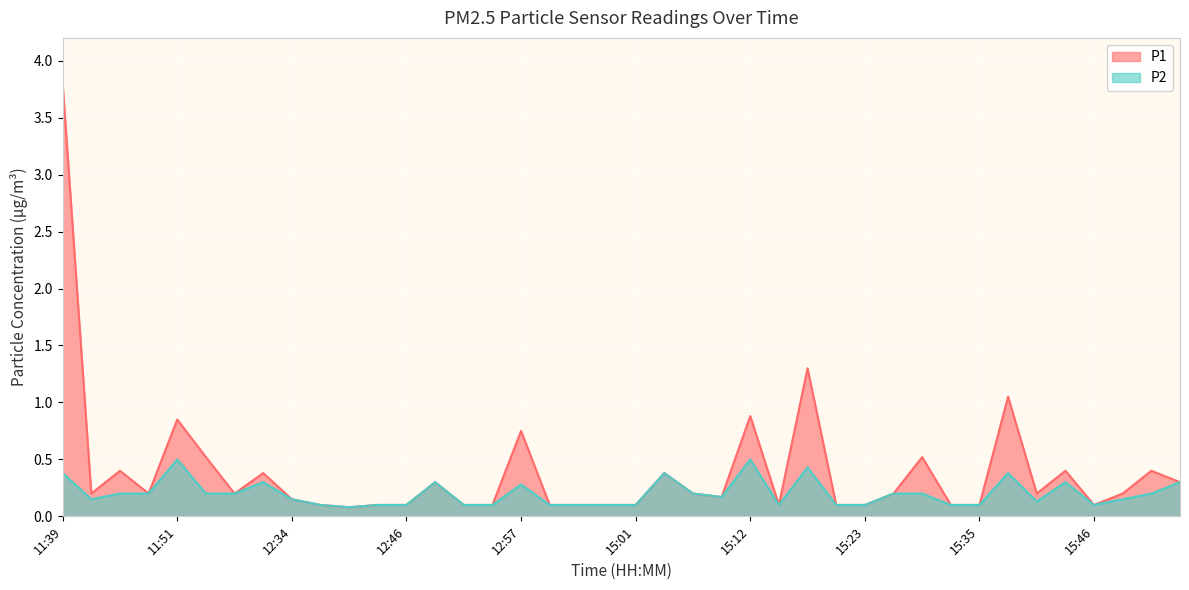

List the labels in order of P2 value, smallest first.

12:40, 12:37, 12:43, 12:46, 12:51, 12:54, 14:52, 14:55, 14:58, 15:01, 15:15, 15:21, 15:23, 15:32, 15:35, 15:46, 15:40, 11:42, 12:34, 15:49, 15:09, 11:45, 11:48, 12:23, 12:29, 15:06, 15:26, 15:29, 15:52, 12:57, 12:31, 12:48, 15:43, 15:54, 11:39, 15:04, 15:37, 15:18, 11:51, 15:12